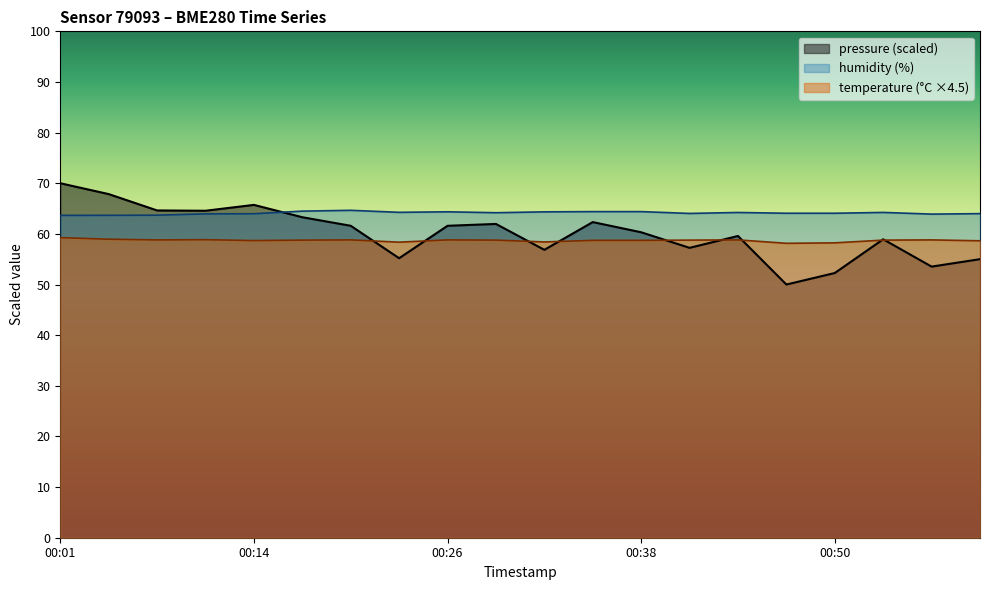

At which label does pressure_norm reach its peak?

00:01